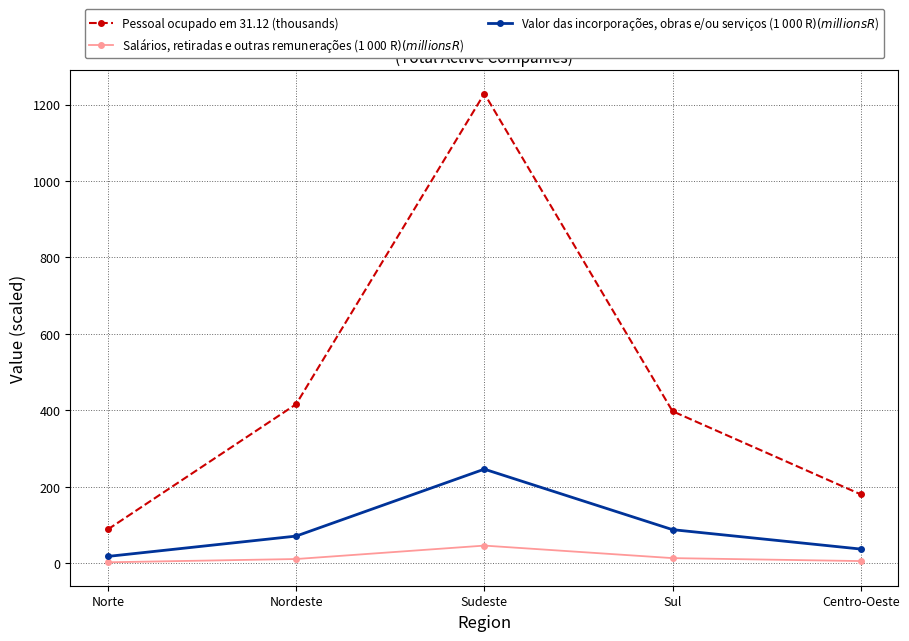

What is the sum of the Salários, retiradas e outras remunerações (1 000 R$) (millions R$) values at Sudeste and Nordeste?

57.7